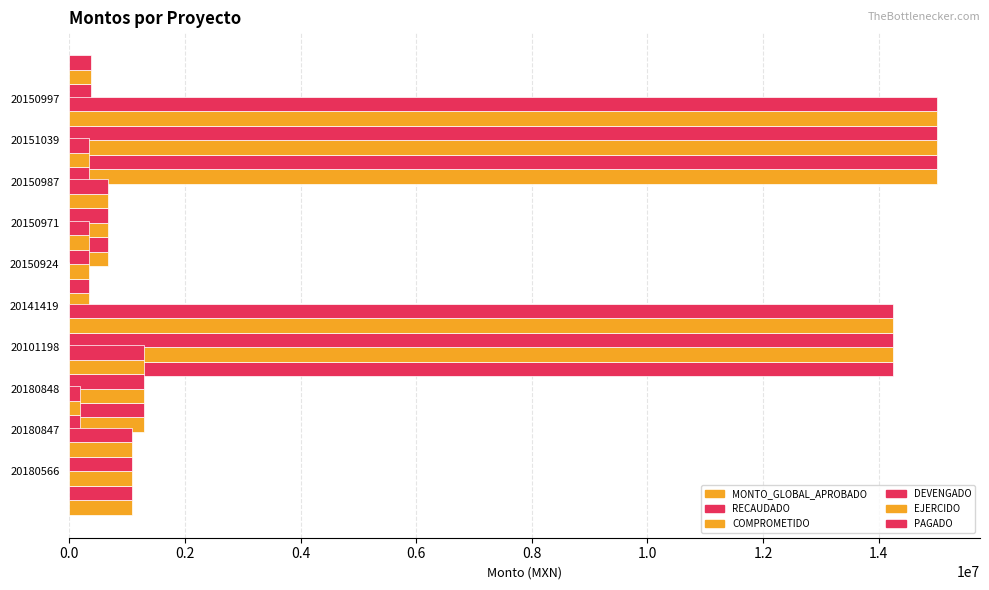

Are the bars horizontal?

Yes